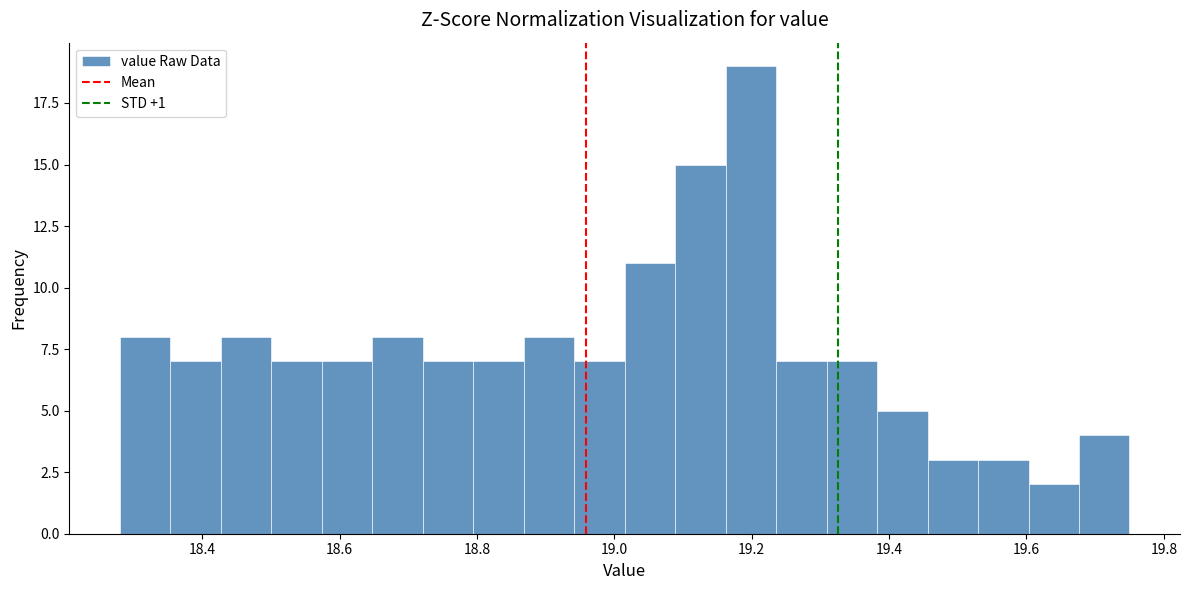

Around what value on the x-axis is the tallest bar? Give the approximate position of its centre, as read against the axis.

19.20